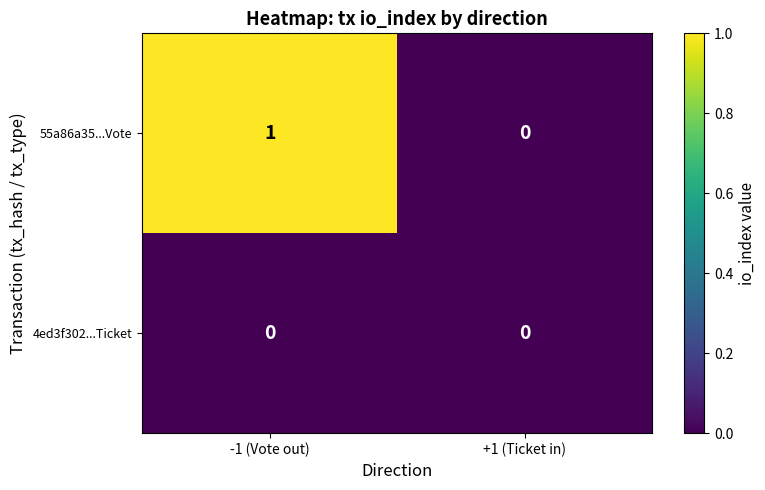

Rank the series by their maximum value, from highest to lowest.

55a86a35...Vote, 4ed3f302...Ticket